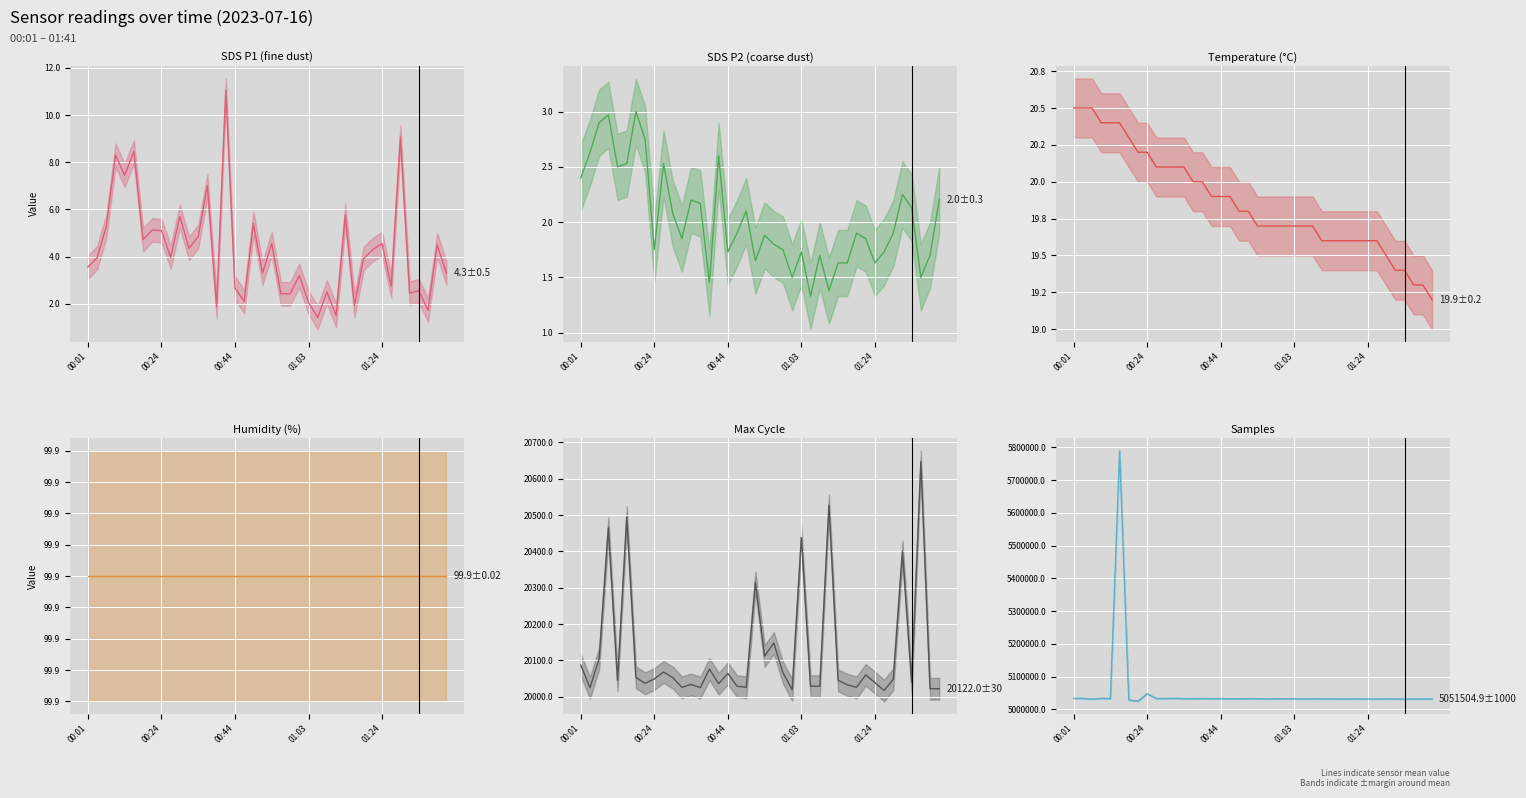

True or false: Samples and Temp cross at least once.

False